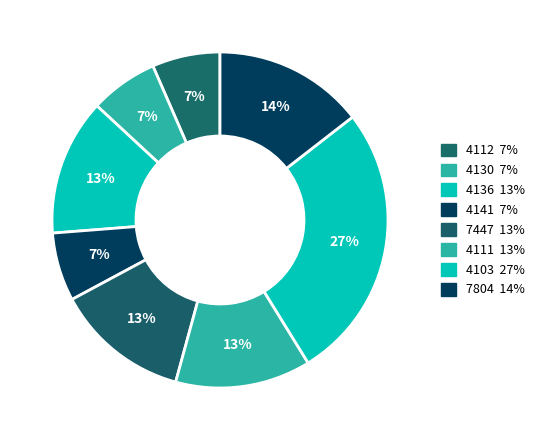

How many segments does this pie chart have?

8